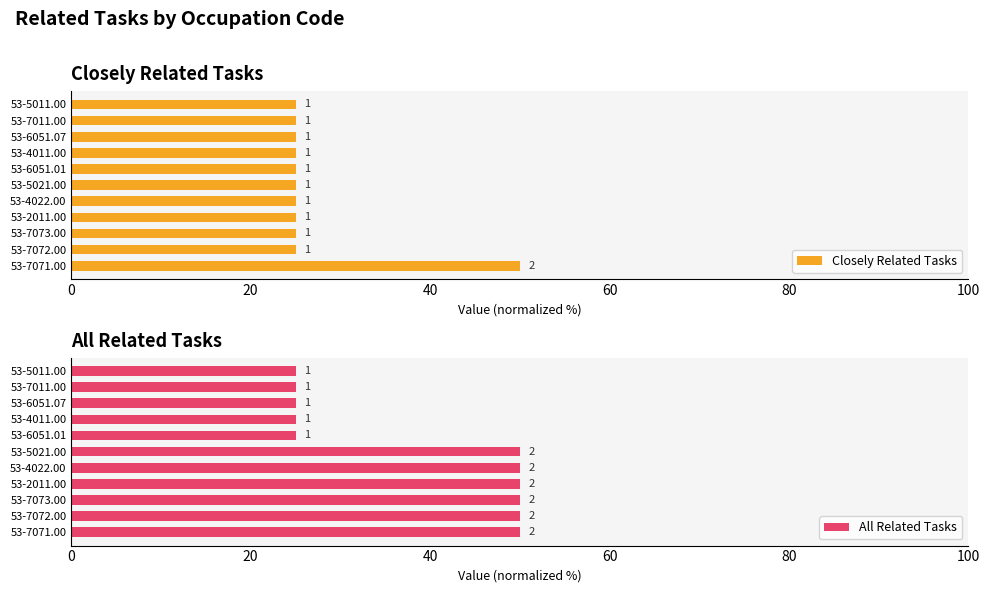

Does the chart contain any negative values?

No